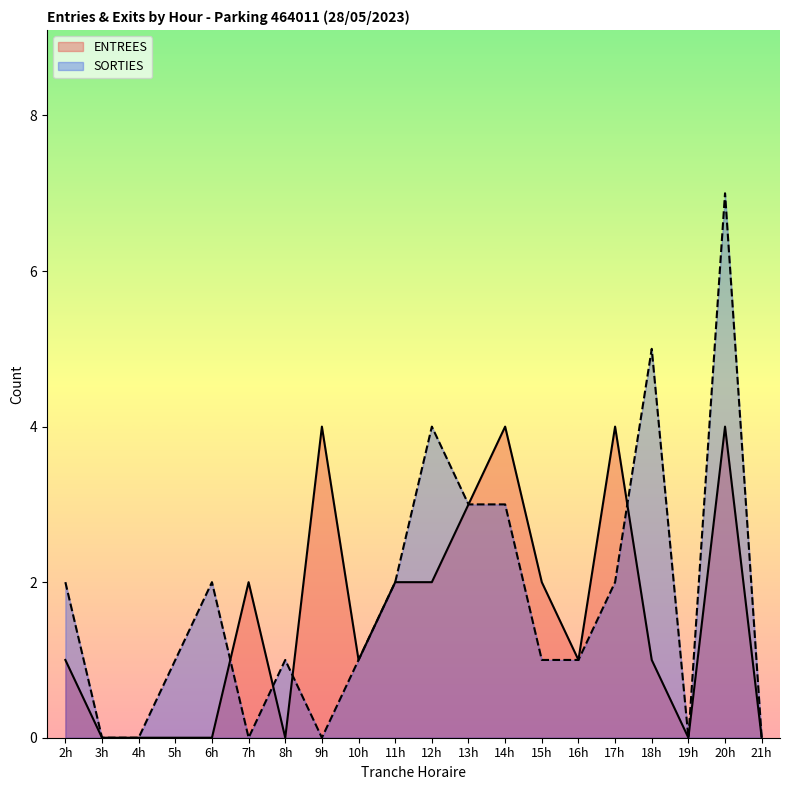

At 6h, list the series in order from largest to smallest.

SORTIES, ENTREES